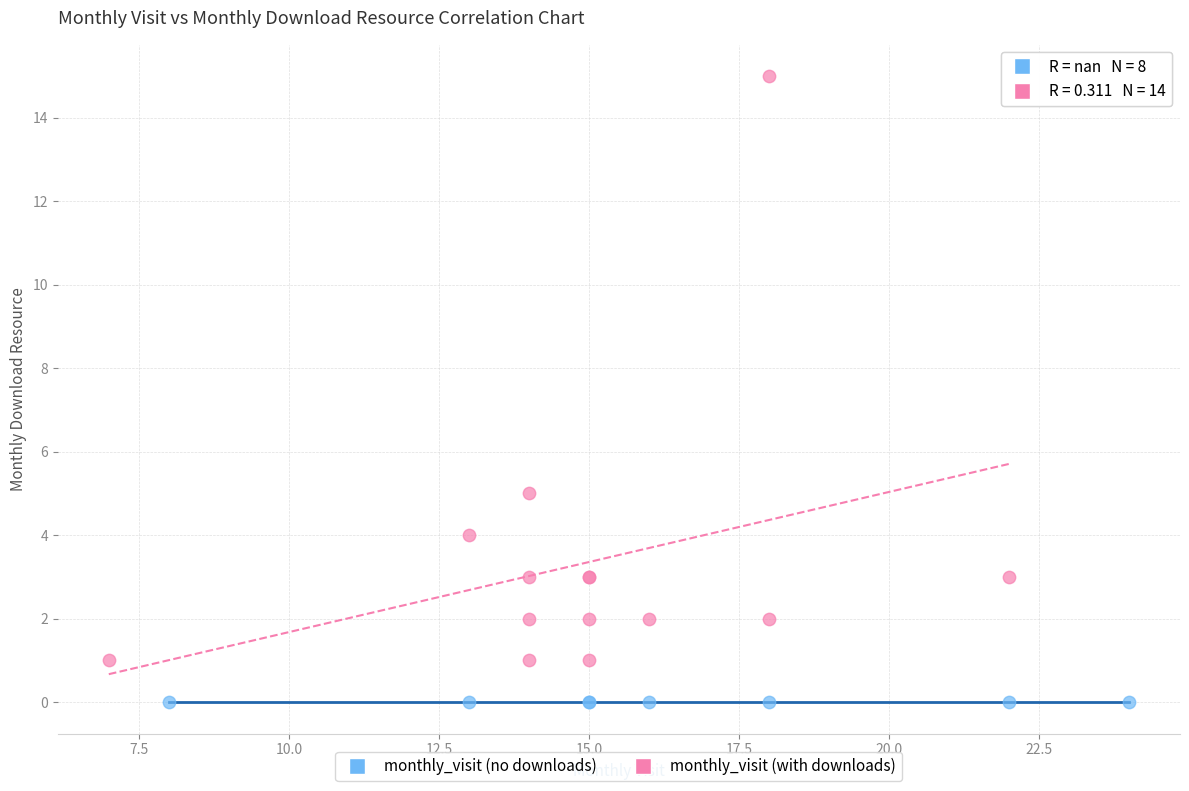

Which series reaches the minimum Y coordinate?

monthly_visit (no downloads)